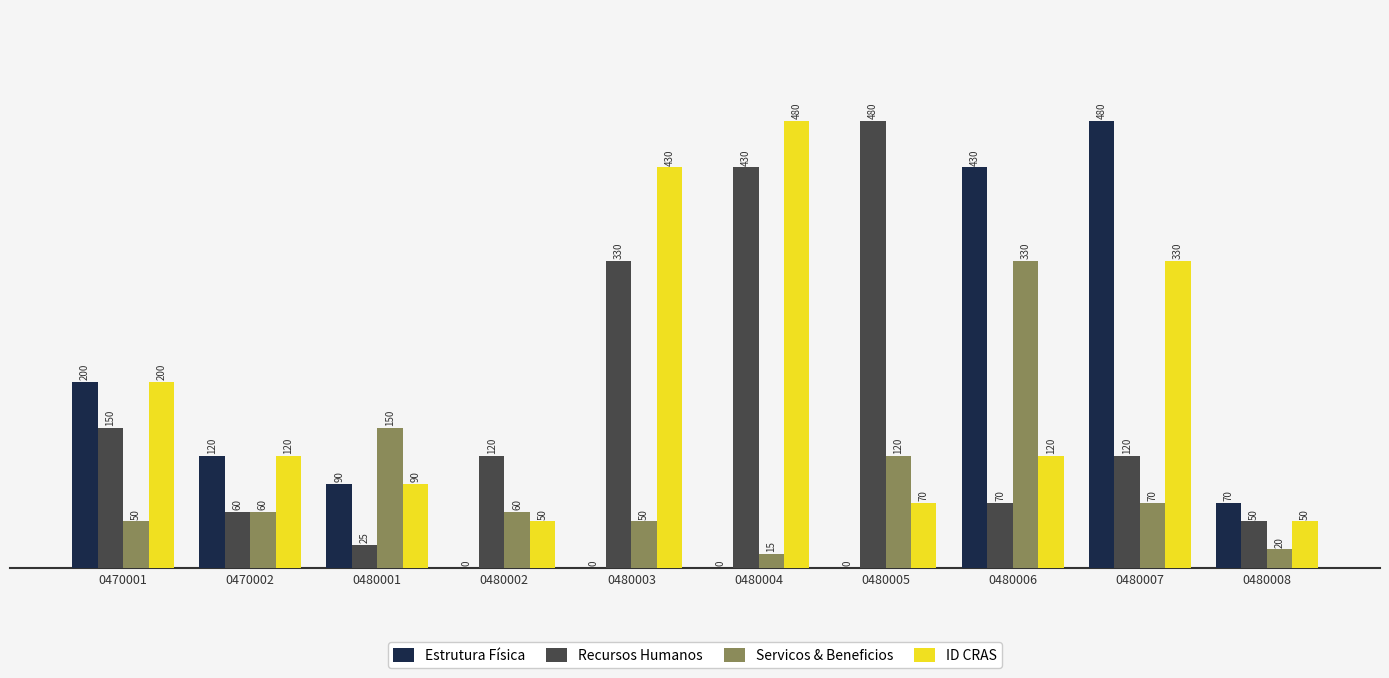

Does the chart contain stacked bars?

No